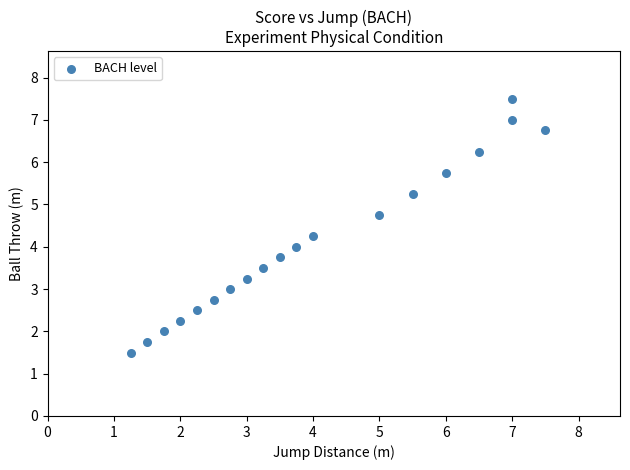

What is the range of Y values (max minus min)?

6.0